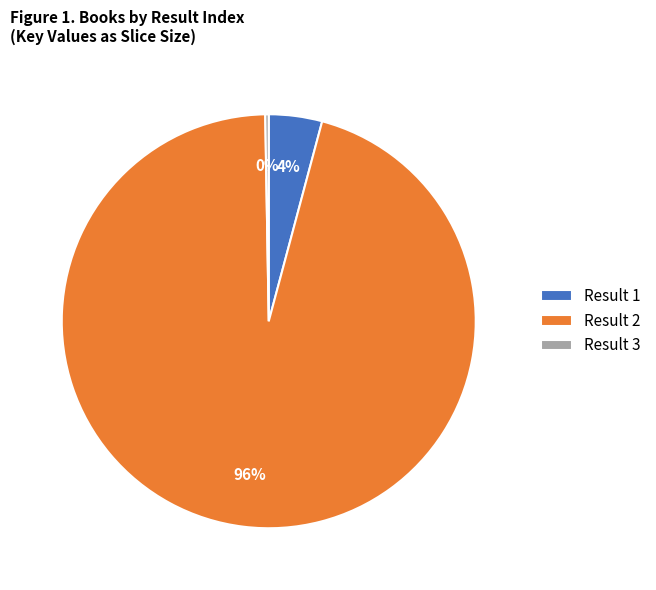

What percentage is the Result 1 slice, to the nearest percent?

4%